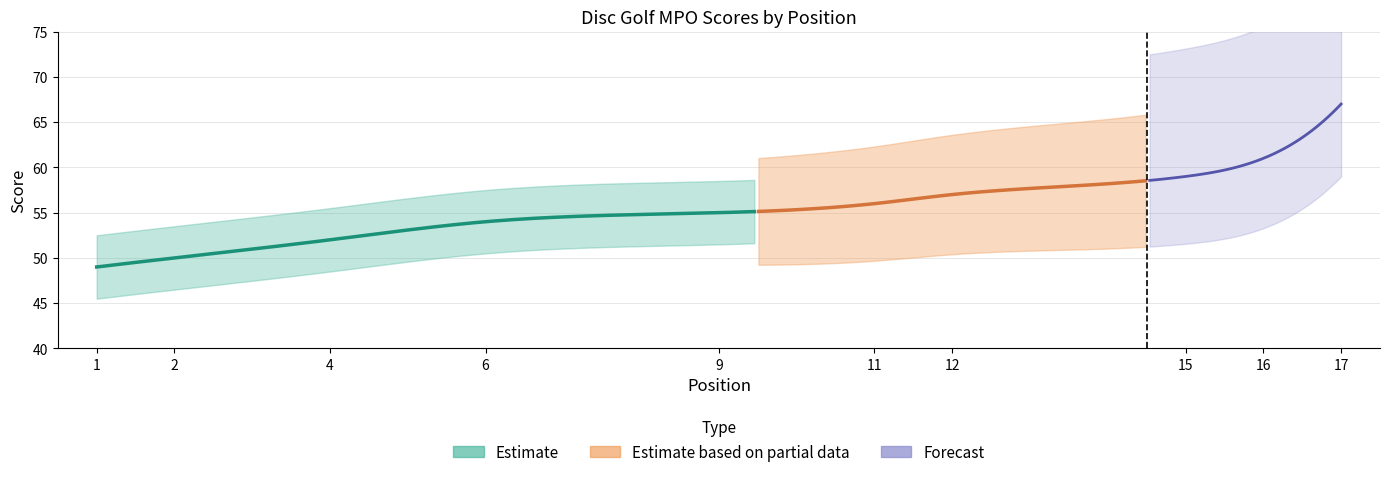

The value of event_total_score at 9 is 38. True or false?

False